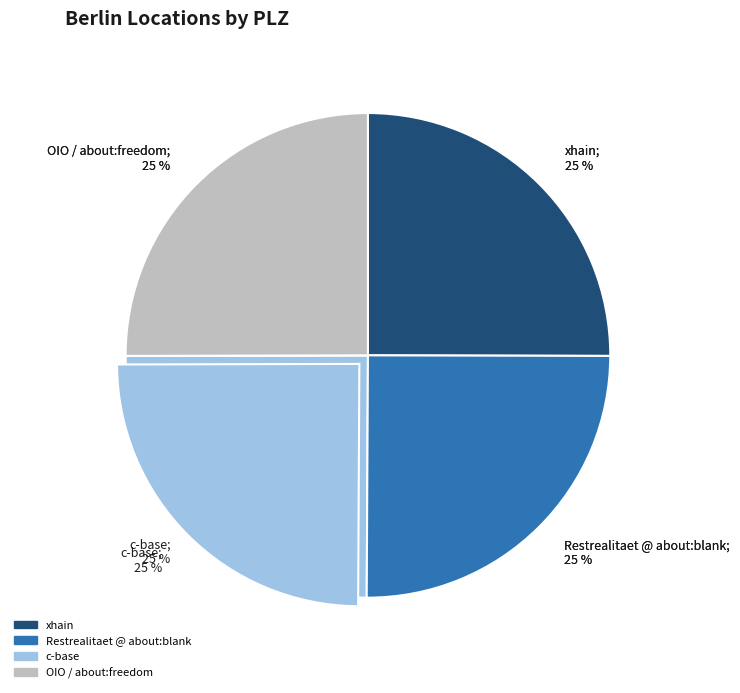

Is it true that OIO / about:freedom is 25% of the pie?

True